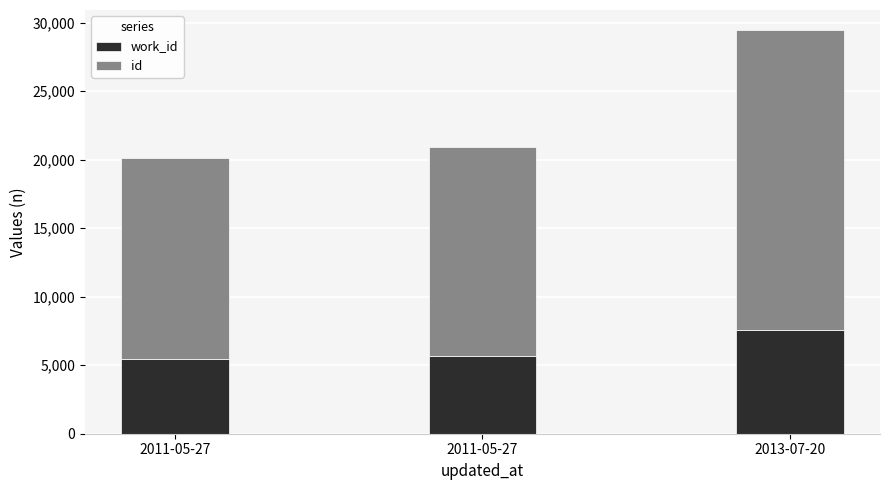

What are all the series names shown in the legend?

work_id, id